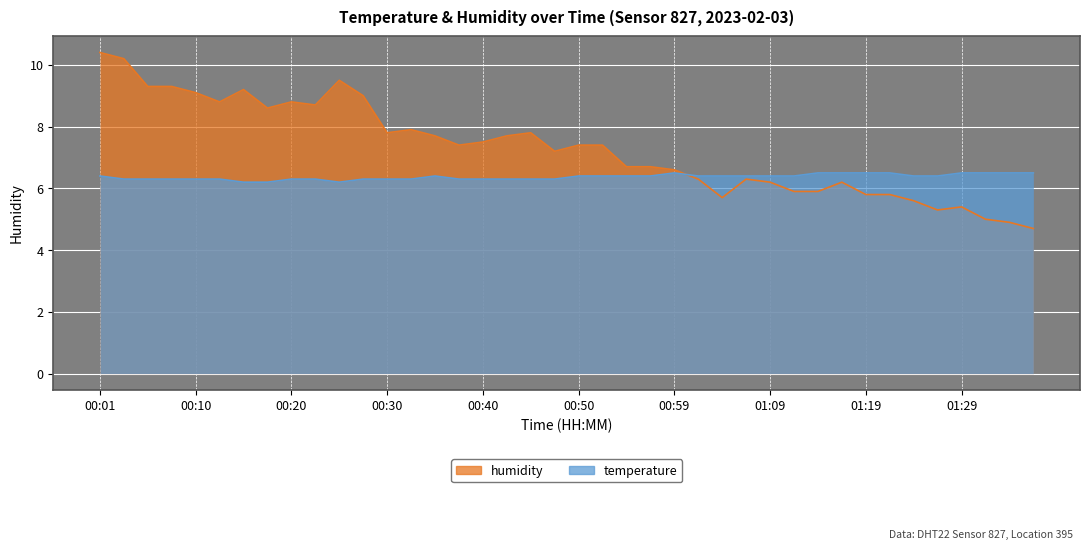

Reading left to right, what are all the values shown in this chart?

temperature: 6.4	6.3	6.3	6.3	6.3	6.3	6.2	6.2	6.3	6.3	6.2	6.3	6.3	6.3	6.4	6.3	6.3	6.3	6.3	6.3	6.4	6.4	6.4	6.4	6.5	6.4	6.4	6.4	6.4	6.4	6.5	6.5	6.5	6.5	6.4	6.4	6.5	6.5	6.5	6.5
humidity: 10.4	10.2	9.3	9.3	9.1	8.8	9.2	8.6	8.8	8.7	9.5	9.0	7.8	7.9	7.7	7.4	7.5	7.7	7.8	7.2	7.4	7.4	6.7	6.7	6.6	6.3	5.7	6.3	6.2	5.9	5.9	6.2	5.8	5.8	5.6	5.3	5.4	5.0	4.9	4.7